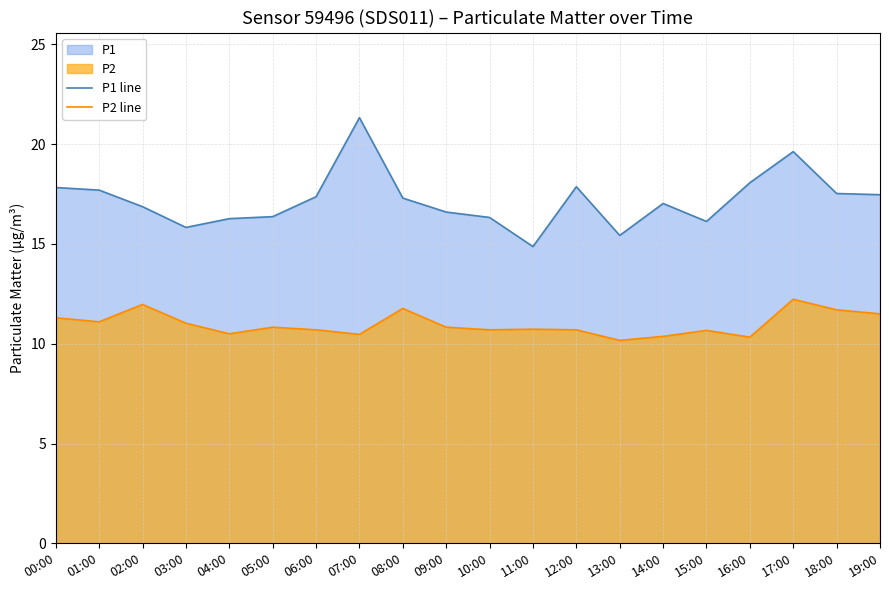

Which series has the largest total across all categories?

P1 line